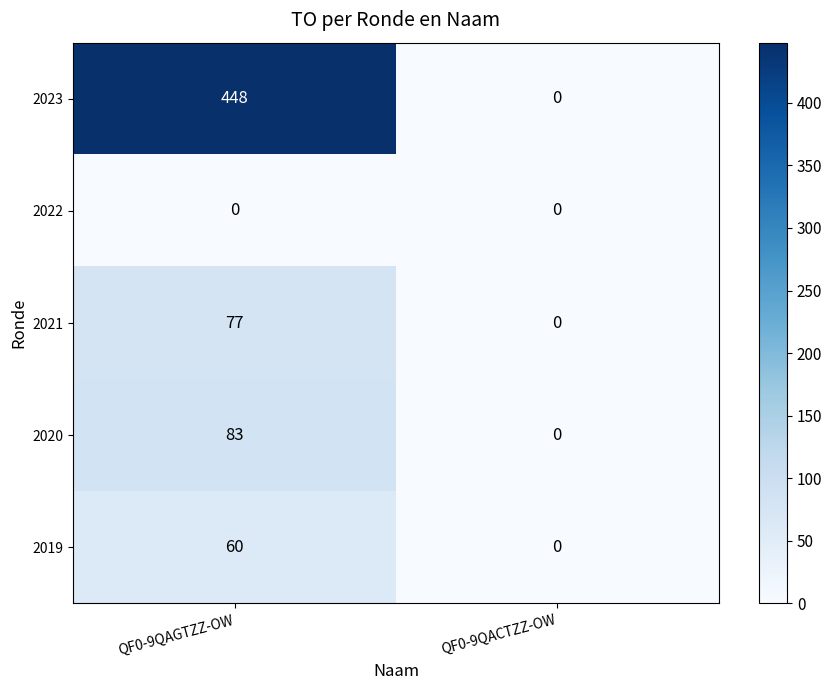

Reading right to left, what are all the values shown in this chart?

2023: QF0-9QACTZZ-OW=0	QF0-9QAGTZZ-OW=448
2022: QF0-9QACTZZ-OW=0	QF0-9QAGTZZ-OW=0
2021: QF0-9QACTZZ-OW=0	QF0-9QAGTZZ-OW=77
2020: QF0-9QACTZZ-OW=0	QF0-9QAGTZZ-OW=83
2019: QF0-9QACTZZ-OW=0	QF0-9QAGTZZ-OW=60